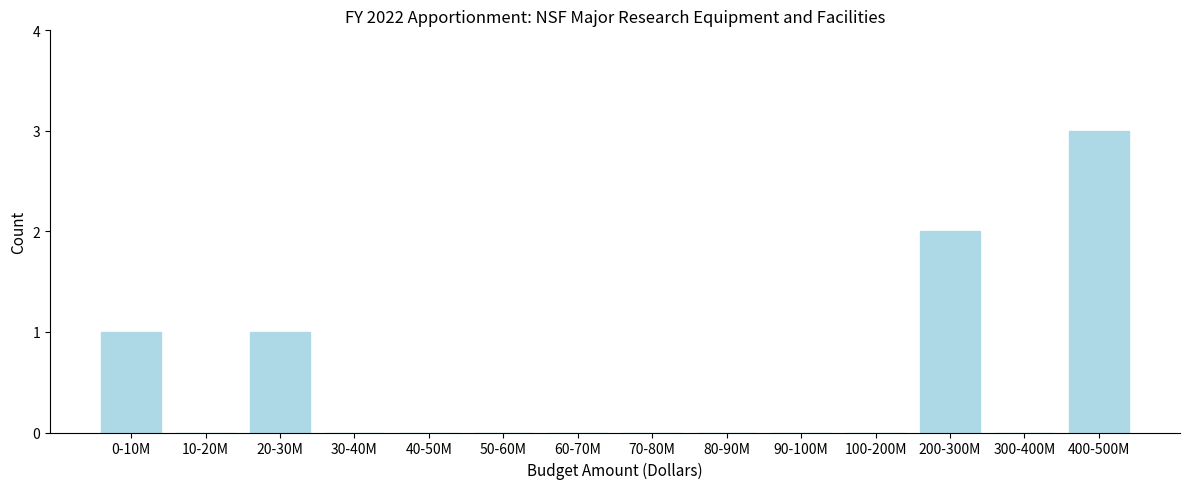

Reading right to left, what are all the values shown in this chart?

400-500M=3	300-400M=0	200-300M=2	100-200M=0	90-100M=0	80-90M=0	70-80M=0	60-70M=0	50-60M=0	40-50M=0	30-40M=0	20-30M=1	10-20M=0	0-10M=1